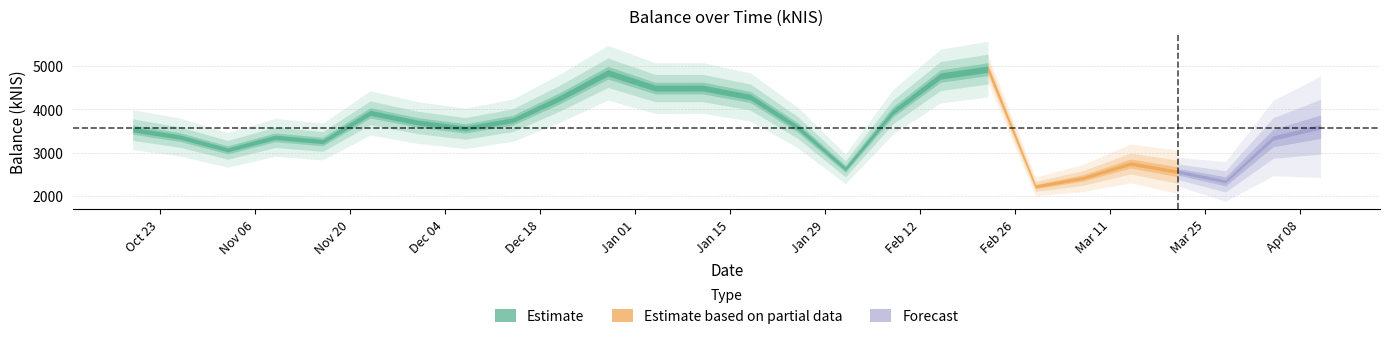

Does the chart display data point markers on the line(s)?

No